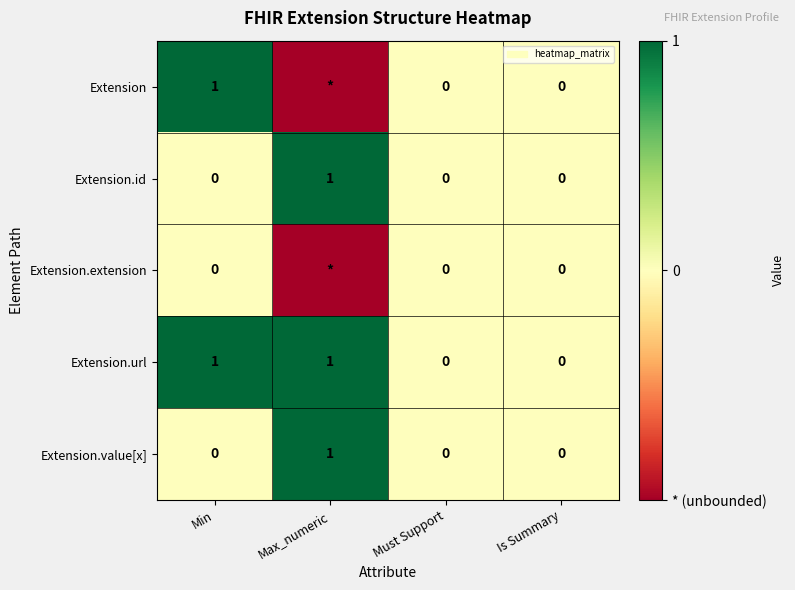

Which category has the highest value in the Extension.id series?

Max_numeric